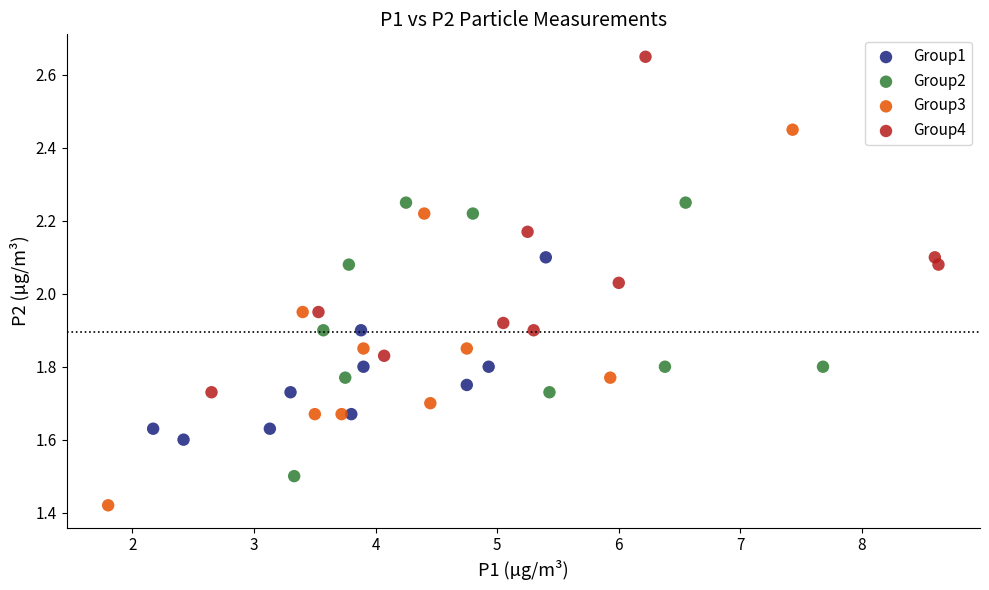

Which series contains the highest Y value?

Group4